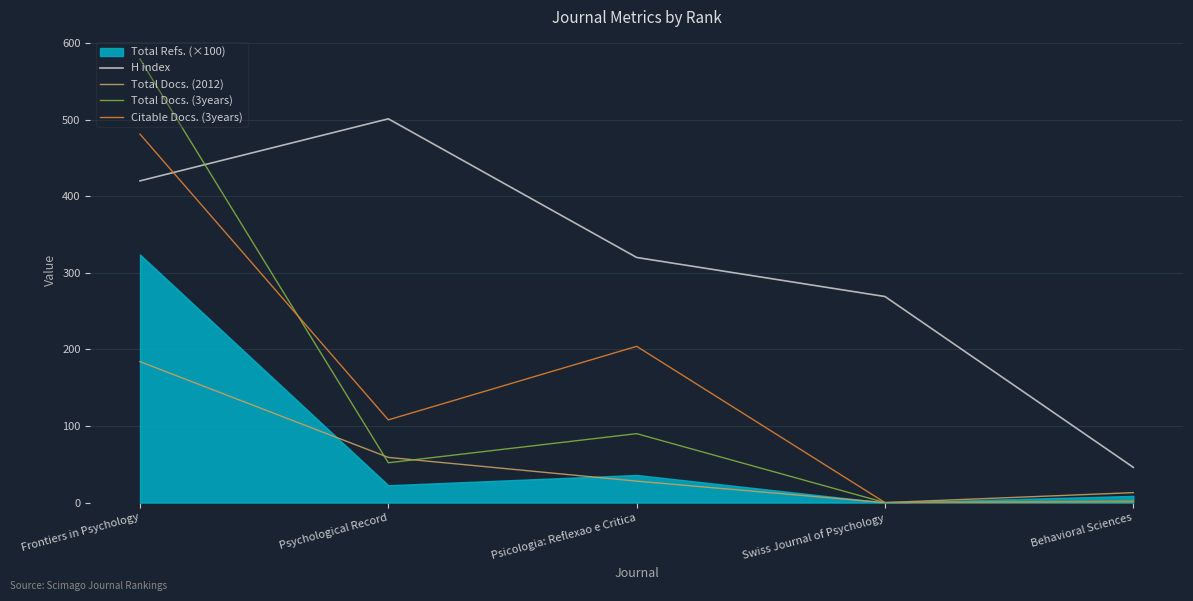

How many times do H index and Total Docs. (3years) cross each other?

1